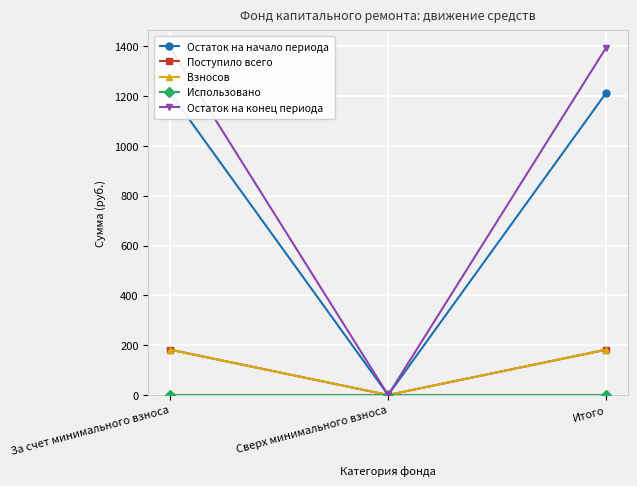

What is the label of the 2nd point from the left?

Сверх минимального взноса